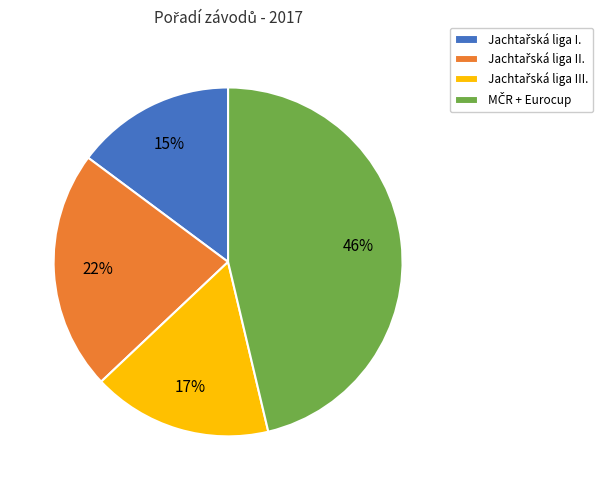

To the nearest percent, what is the difference between the largest and smallest slice percentages?

31%